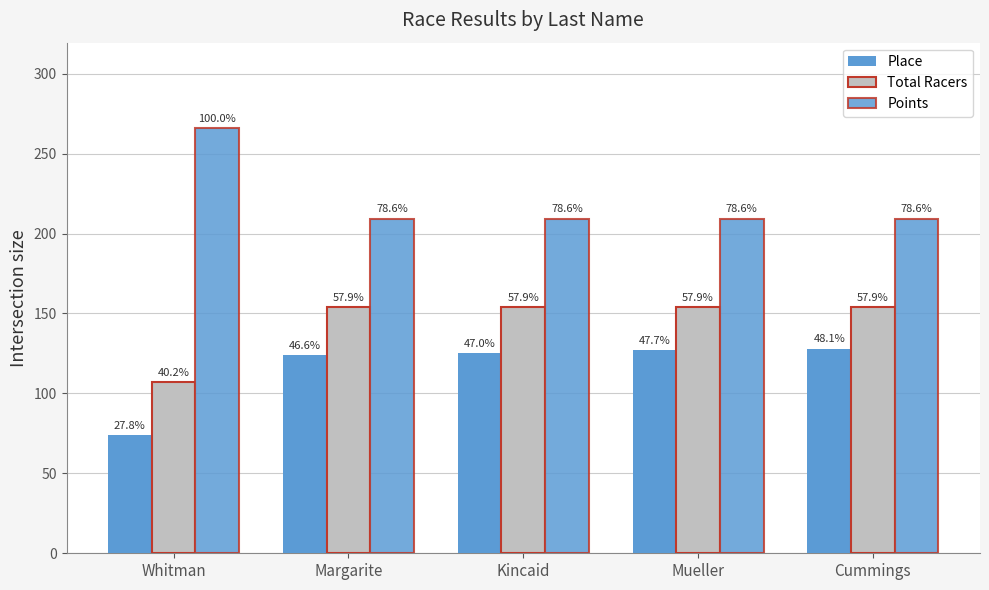

Which series changed the most between Whitman and Mueller?

Points